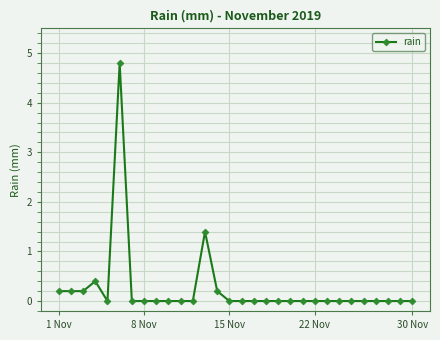

What is the greatest value displayed?

4.8